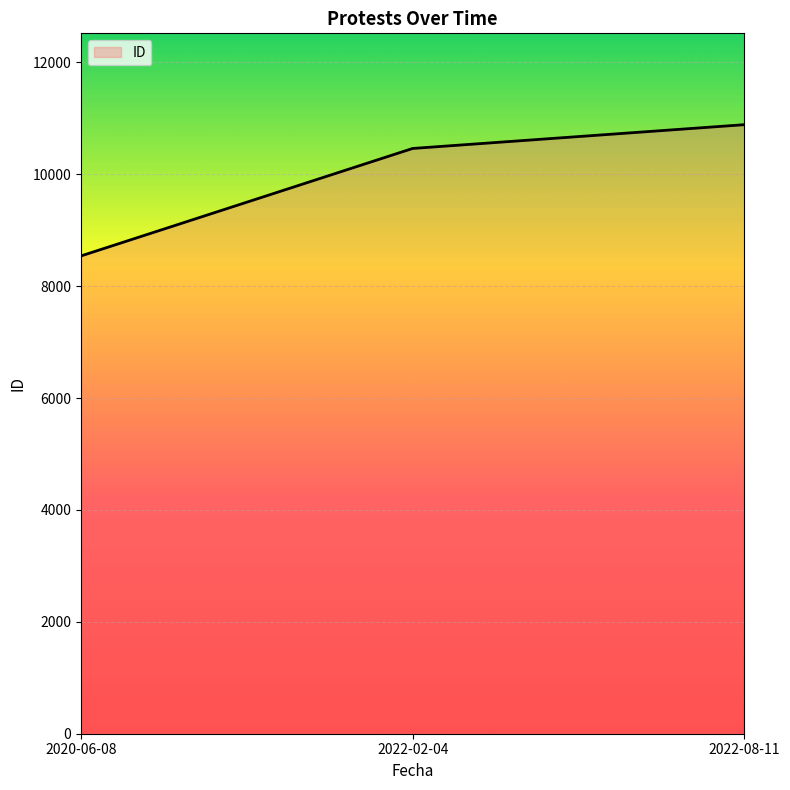

What is the difference between the maximum and minimum values?

2346